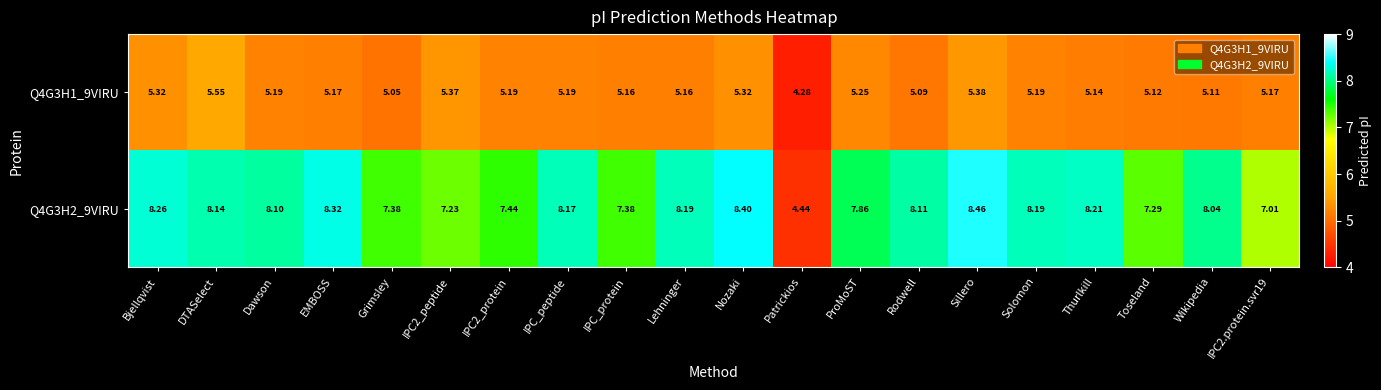

At which label does Q4G3H1_9VIRU reach its peak?

DTASelect